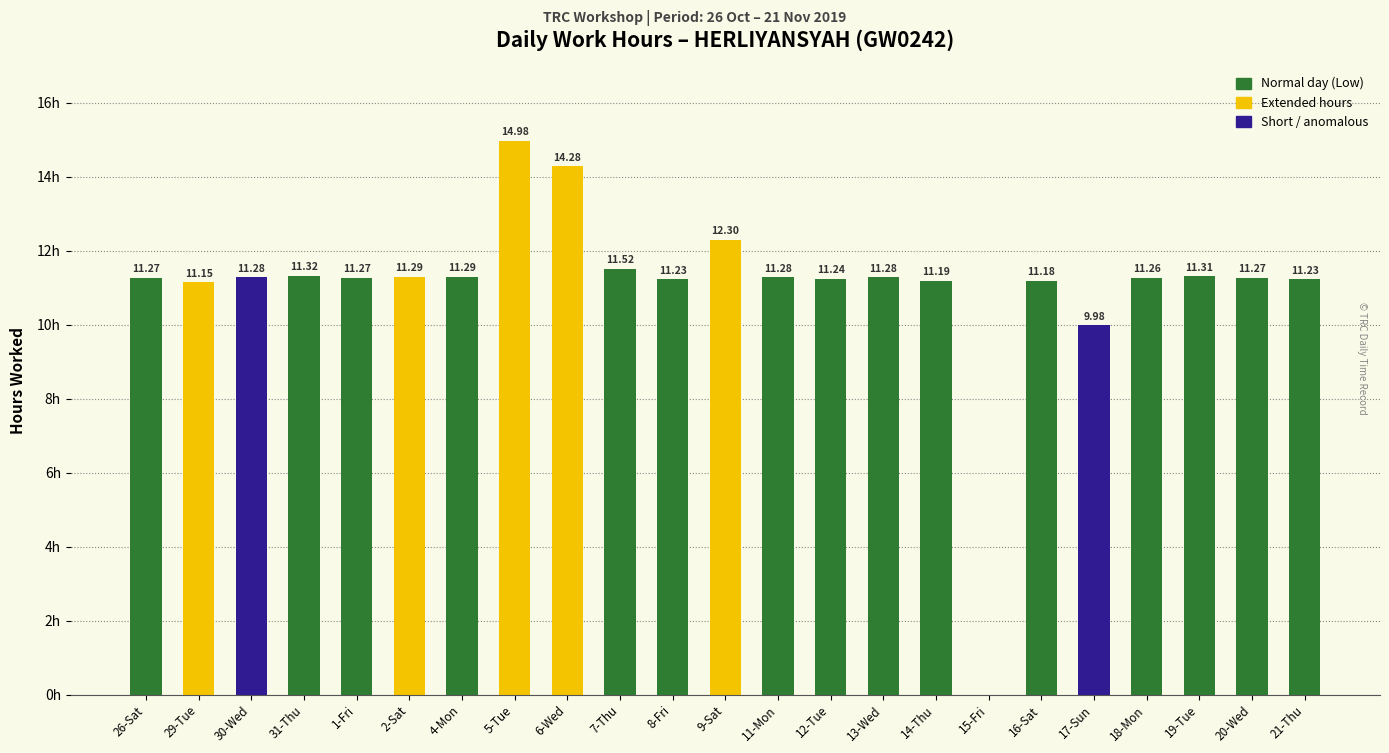

Between 15-Fri and 1-Fri, which is larger?

1-Fri